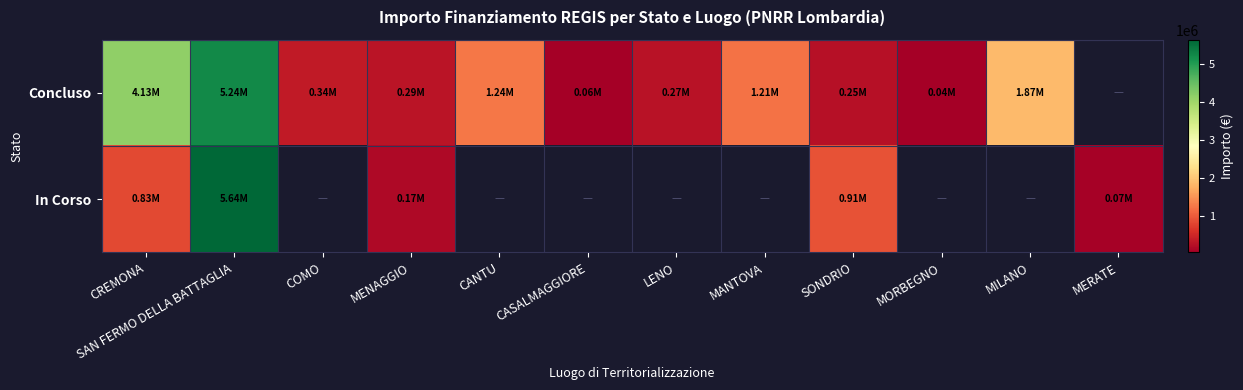

How many series are shown in this chart?

2